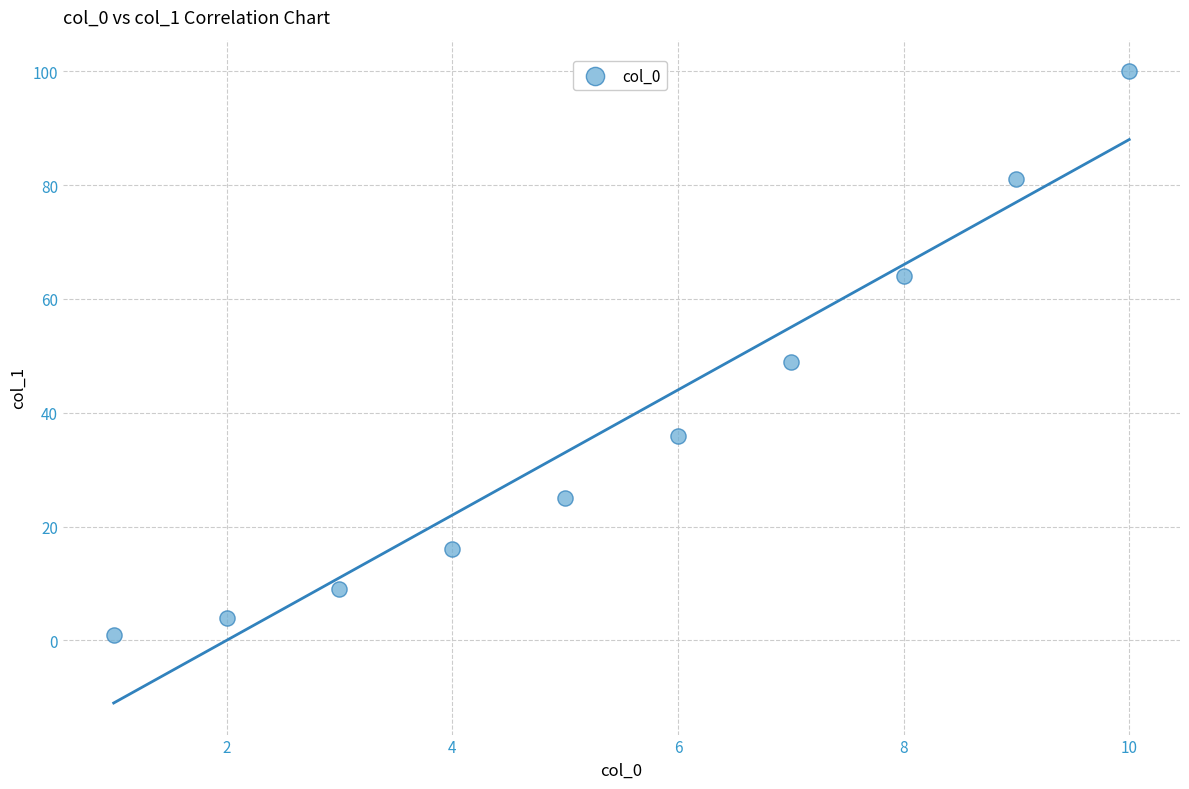

What is the average X value?

6